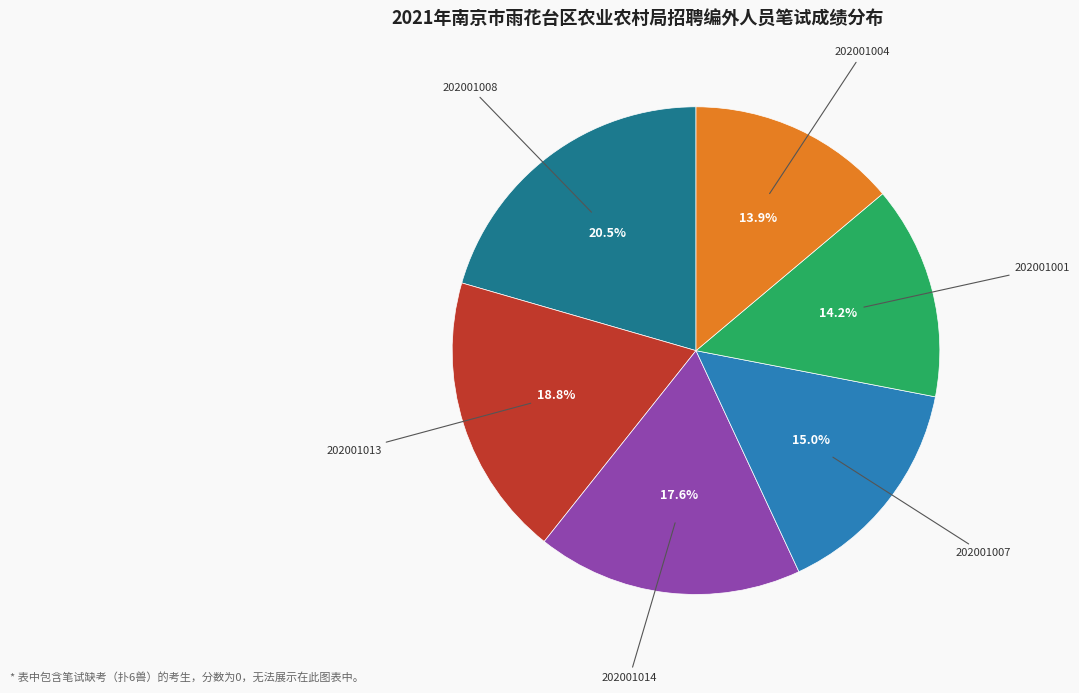

Count the number of slices in the pie.

6